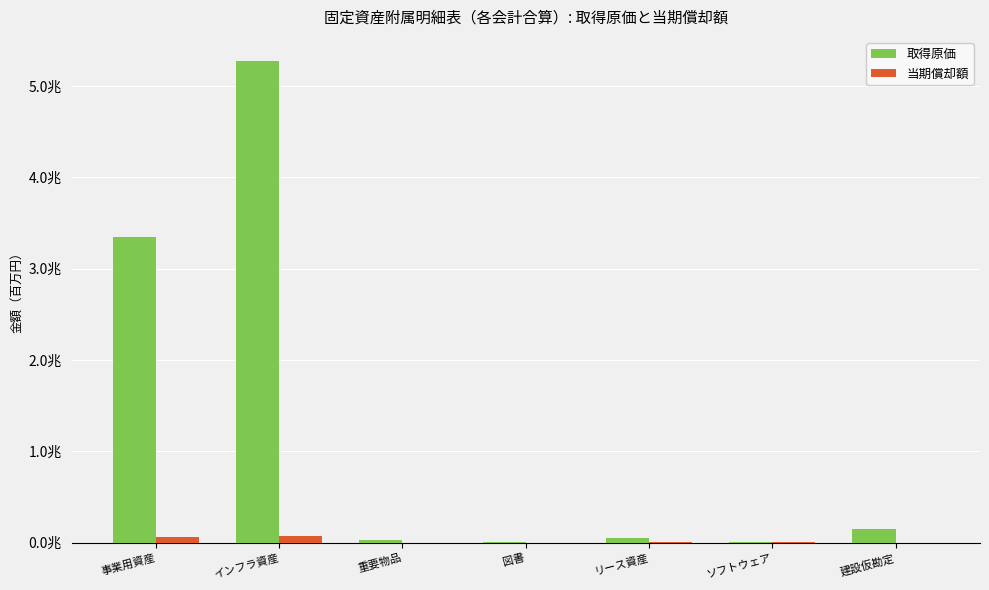

What is the average value of the 取得原価 series?

1266011363637